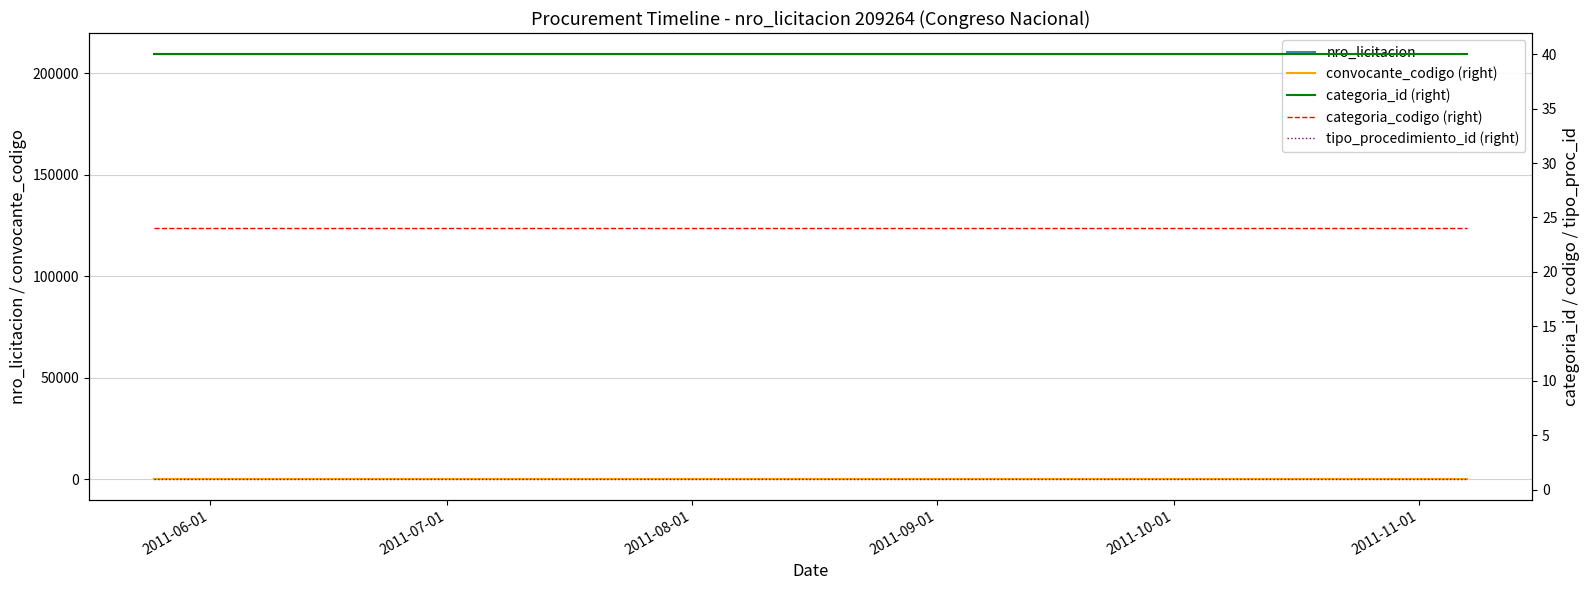

What is the sum of the convocante_codigo (right) values at 2011-08-01 and 2011-06-01?

596